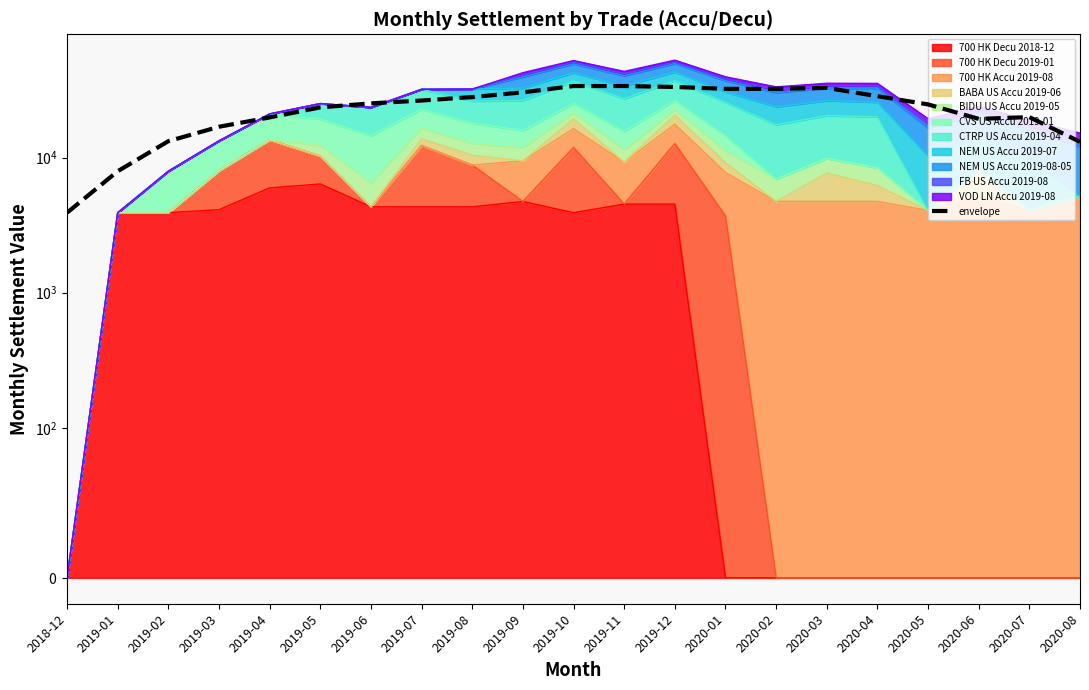

What is the value of the 1st point from the left?

3914